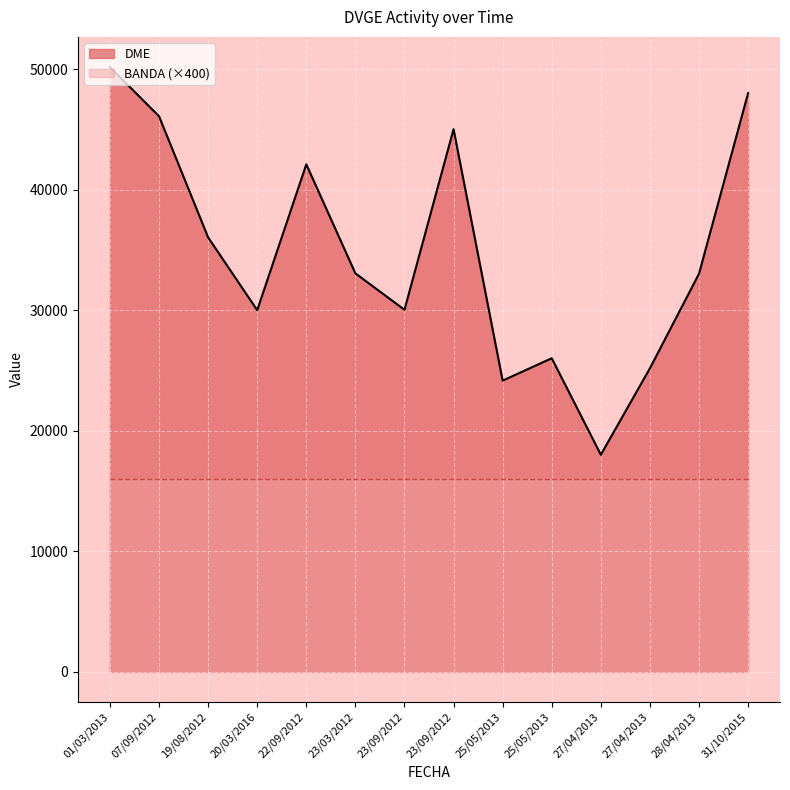

At which label does DME first exceed 33066?

01/03/2013